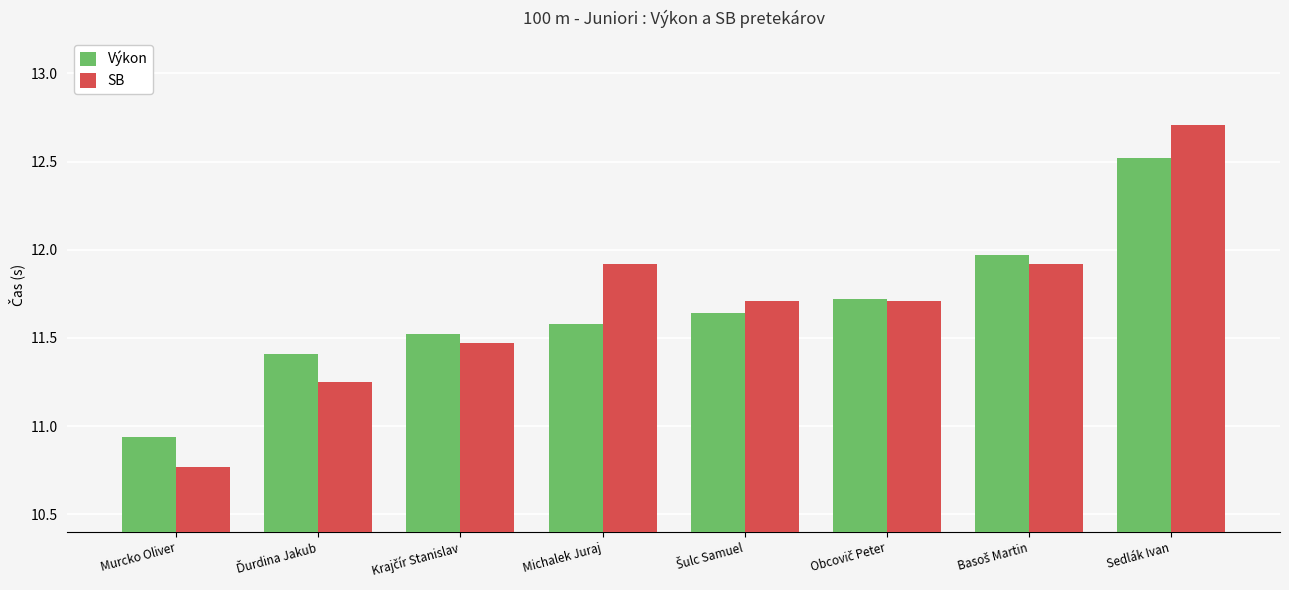

What is the average value of the SB series?

11.7